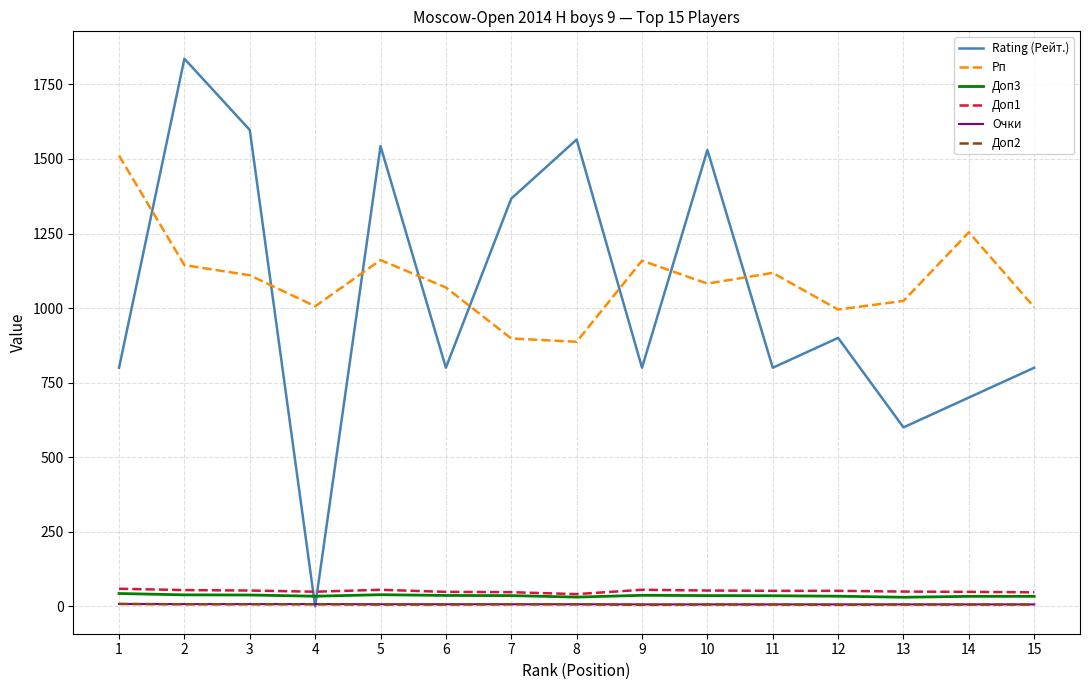

True or false: Доп1 and Рп cross at least once.

False